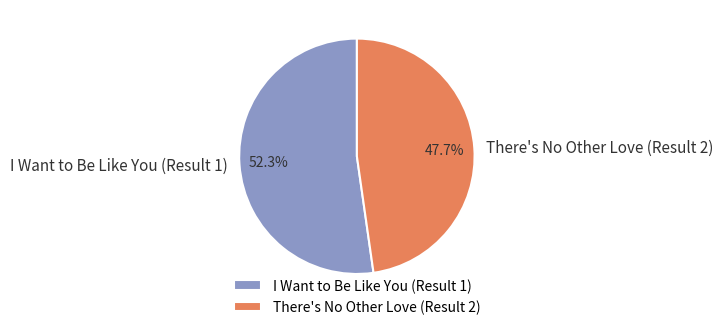

To the nearest percent, what is the average slice percentage?

50%